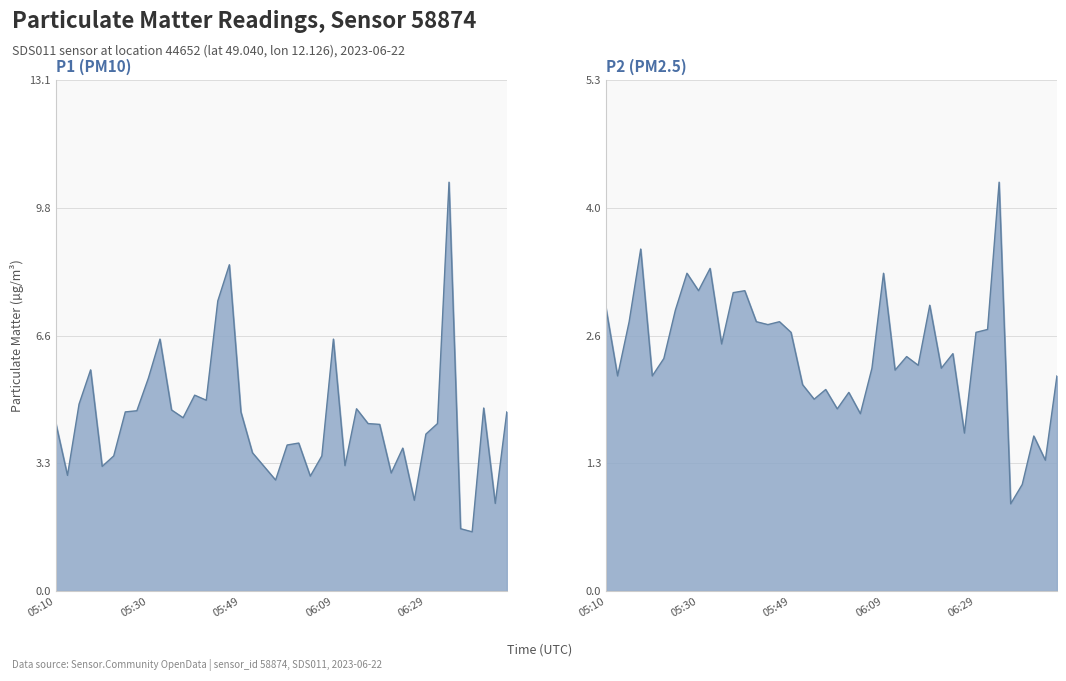

Read the P1 (PM10) value at 19.

2.9